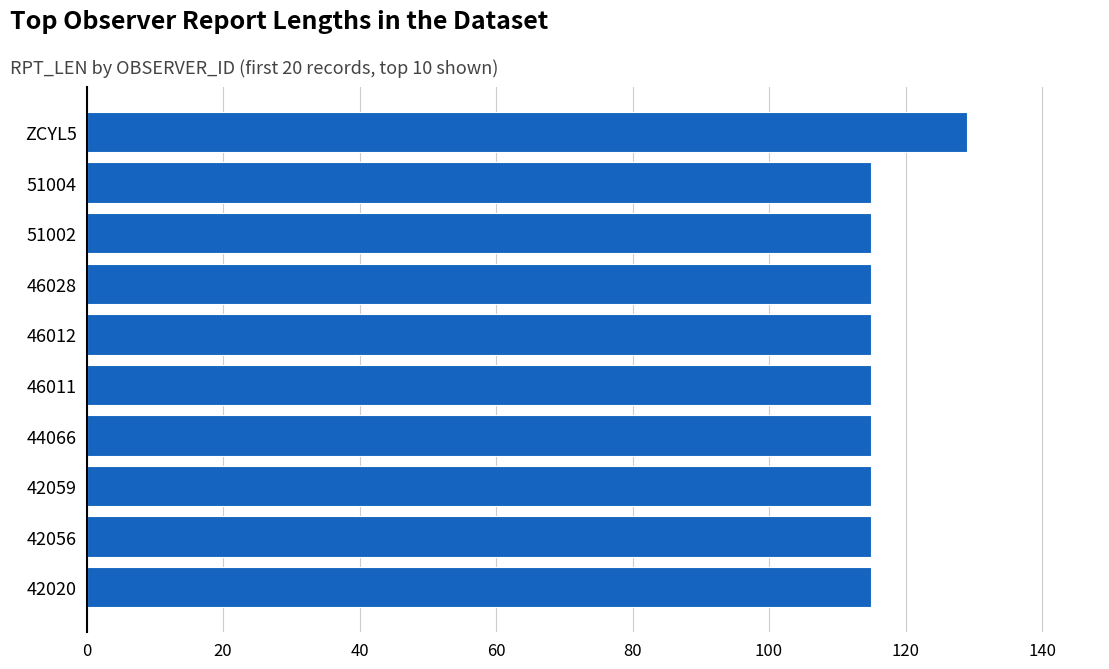

What is the ratio of the value at 46028 to the value at 51002?

1.0